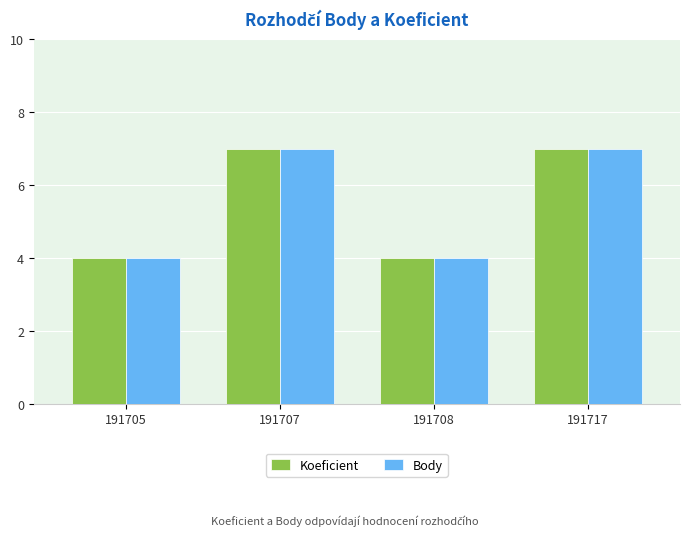

What is the lowest value of the Body series?

4